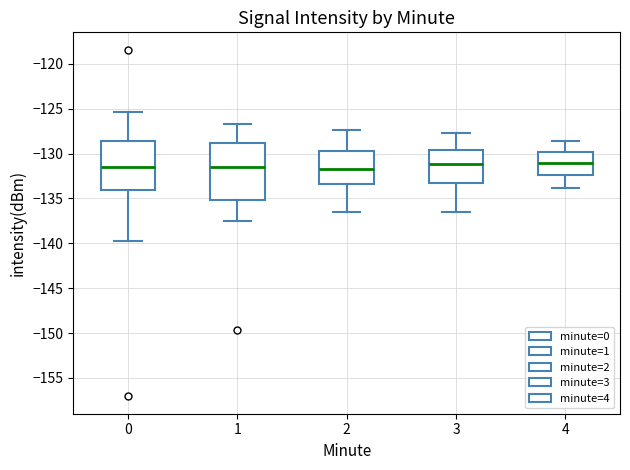

Reading left to right, read every box against the y-axis: the position of its median line, the range the box covers, and the ends of its whiskers. The values are not printed on the chart, so give them approximately, as read against the axis.

0: median -131.5, box -134.0 to -128.5, whiskers -140.0 to -125.5
1: median -131.5, box -135.0 to -129.0, whiskers -137.5 to -126.5
2: median -131.5, box -133.5 to -129.5, whiskers -136.5 to -127.5
3: median -131.0, box -133.5 to -129.5, whiskers -136.5 to -127.5
4: median -131.0, box -132.5 to -130.0, whiskers -134.0 to -128.5